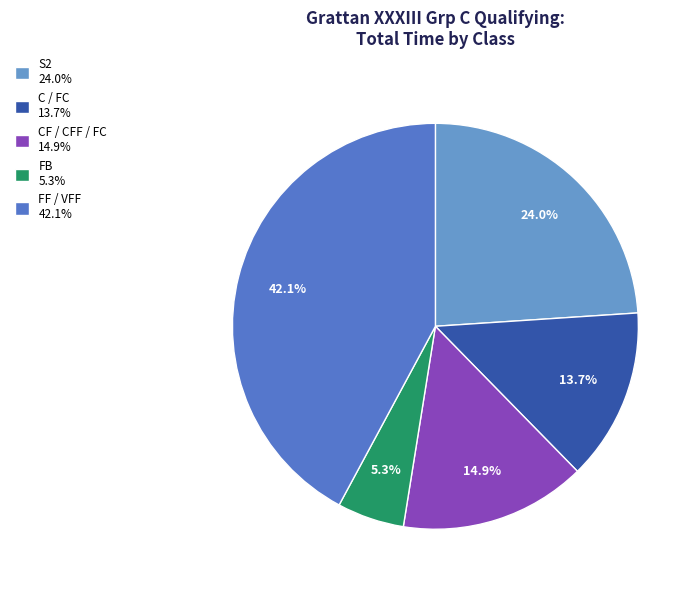

Count the number of slices in the pie.

5